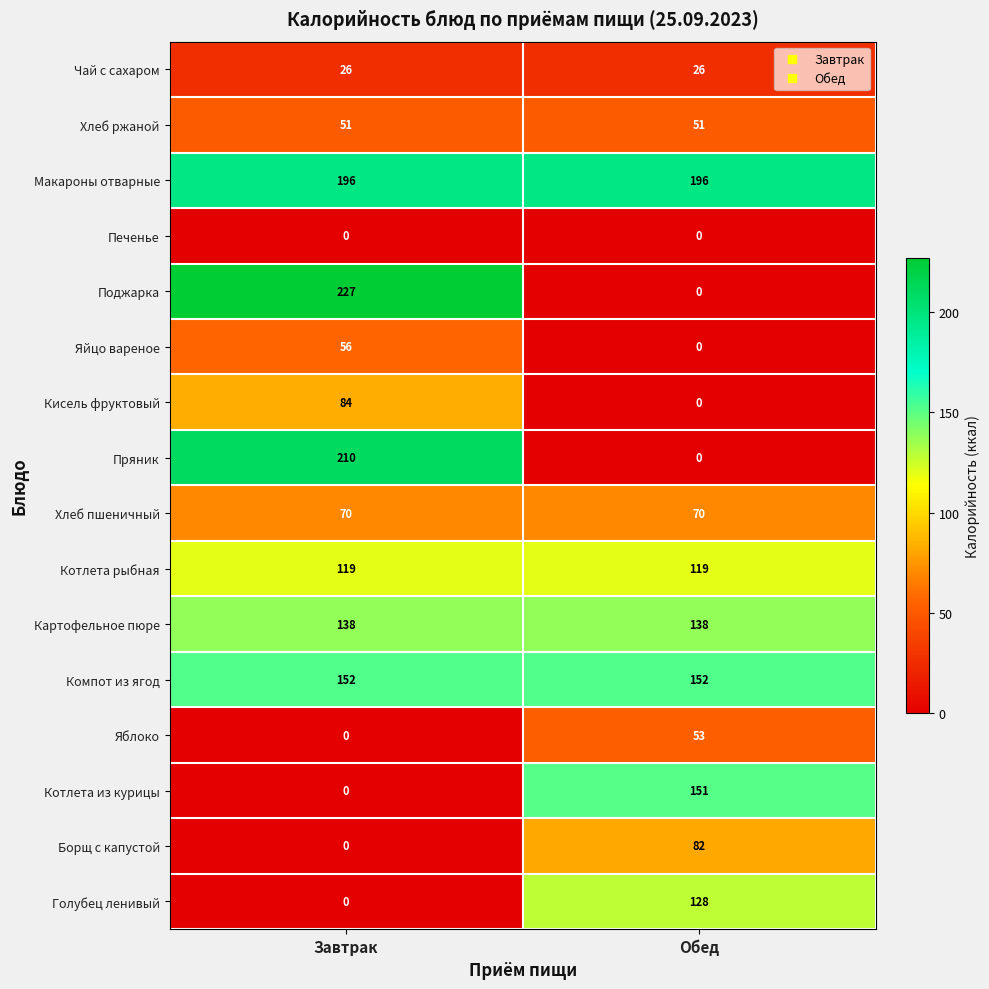

Which series changed the most between Завтрак and Обед?

Поджарка